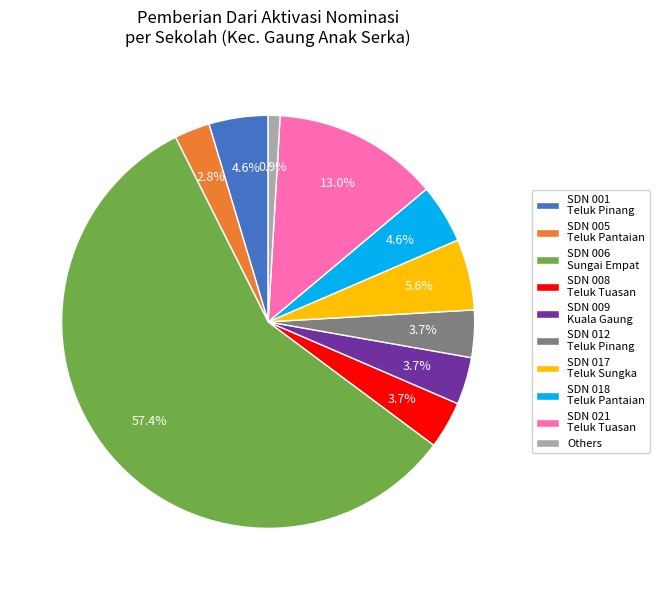

Which has a higher value, SDN 008 Teluk Tuasan or SDN 006 Sungai Empat?

SDN 006 Sungai Empat